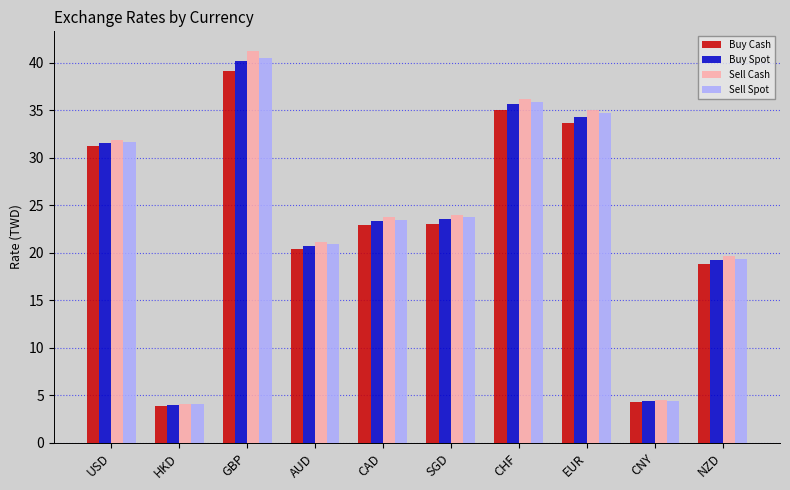

How many groups of bars are there?

10